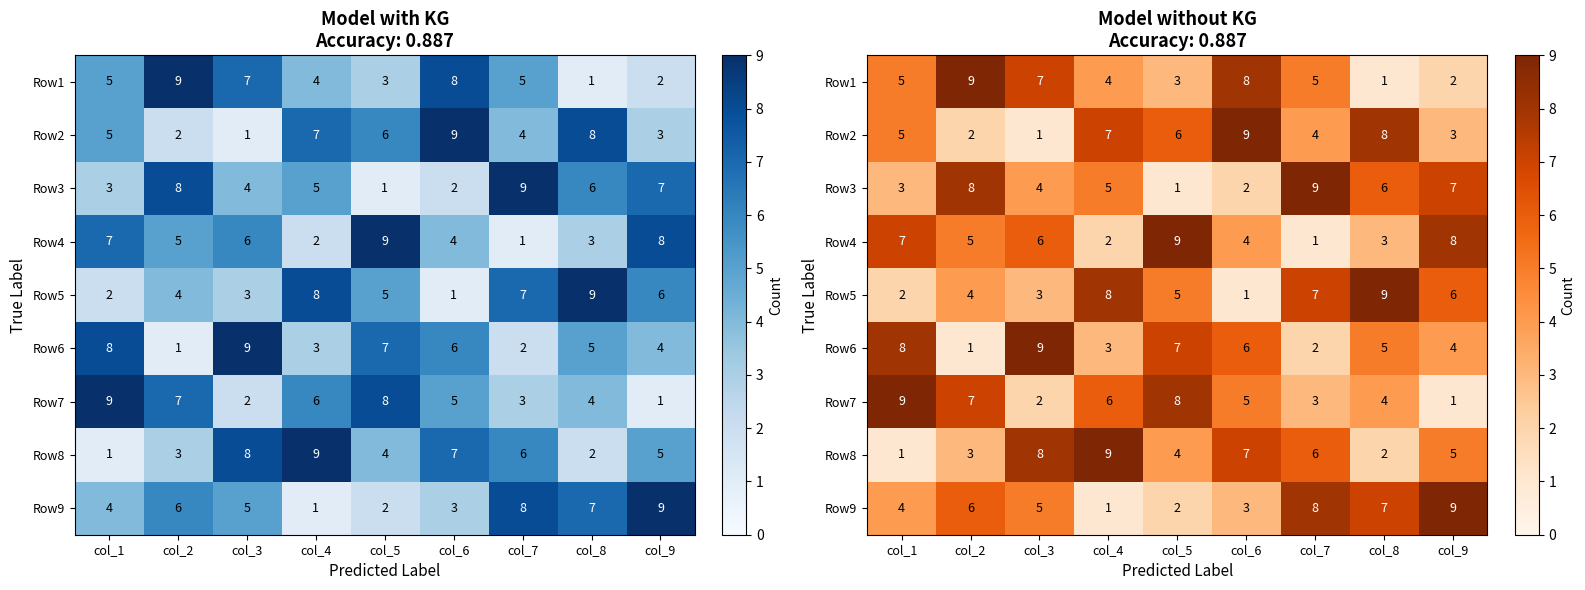

Which label corresponds to the largest value in the chart?

col_2